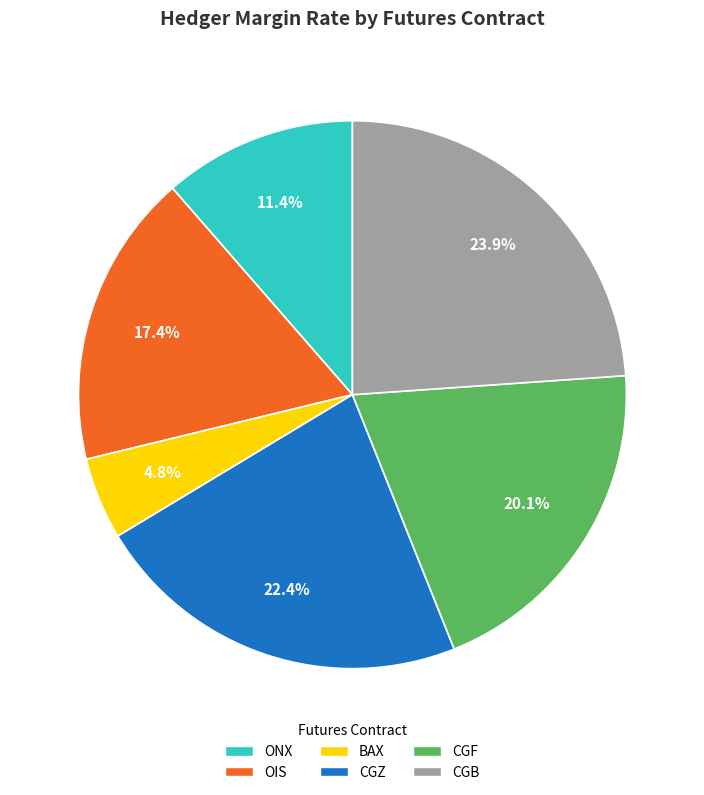

What is the smallest slice in the pie chart?

BAX